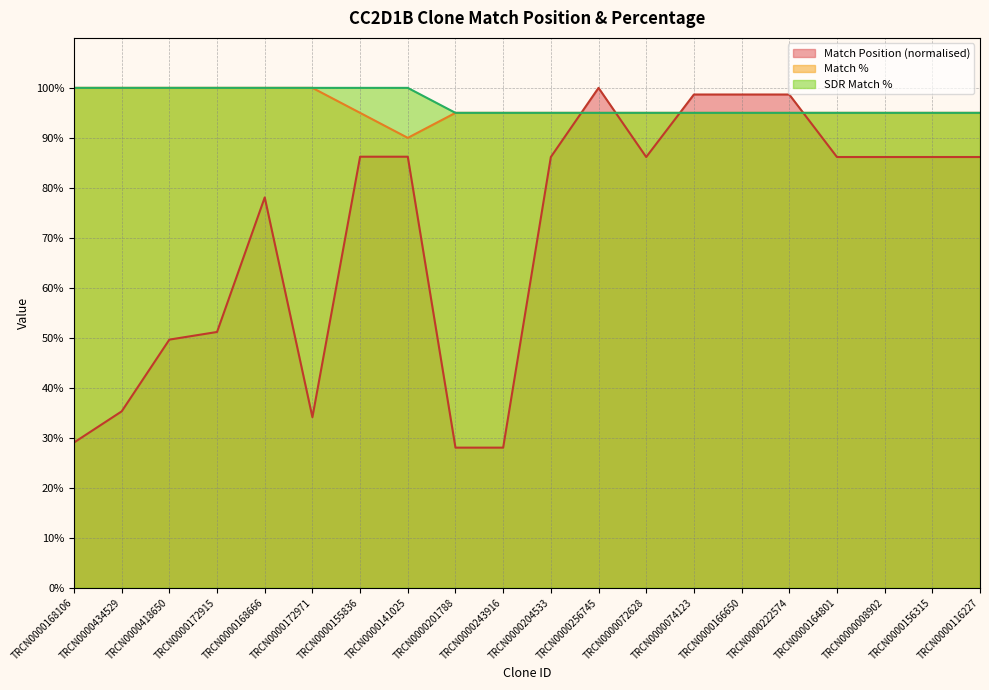

What is the sum of all SDR Match % values?

1940.0